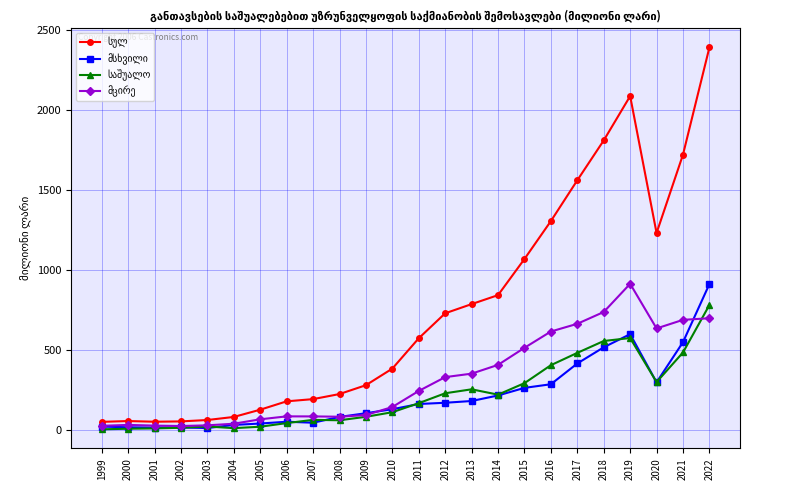

What is the total value across all series at 2021?

3445.8